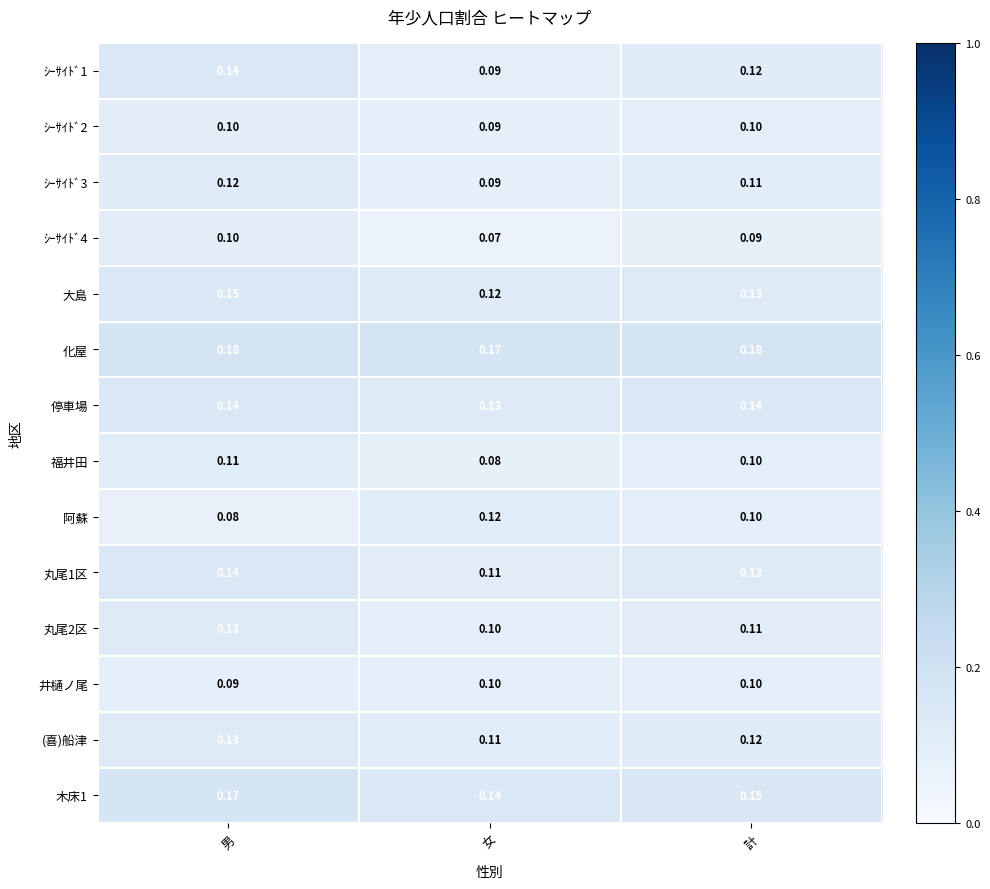

At which category is the sum across all series the highest?

男